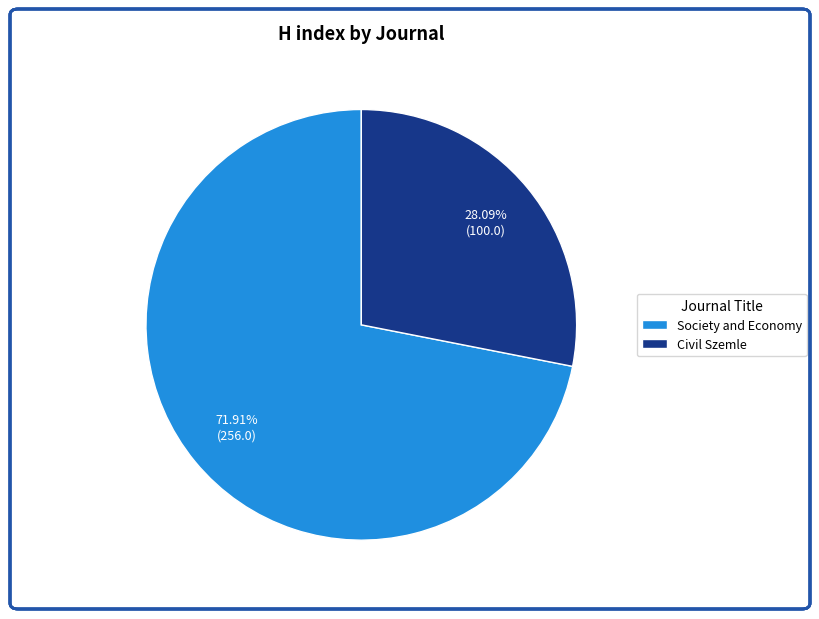

Do Society and Economy and Civil Szemle together represent more than half of the pie?

Yes